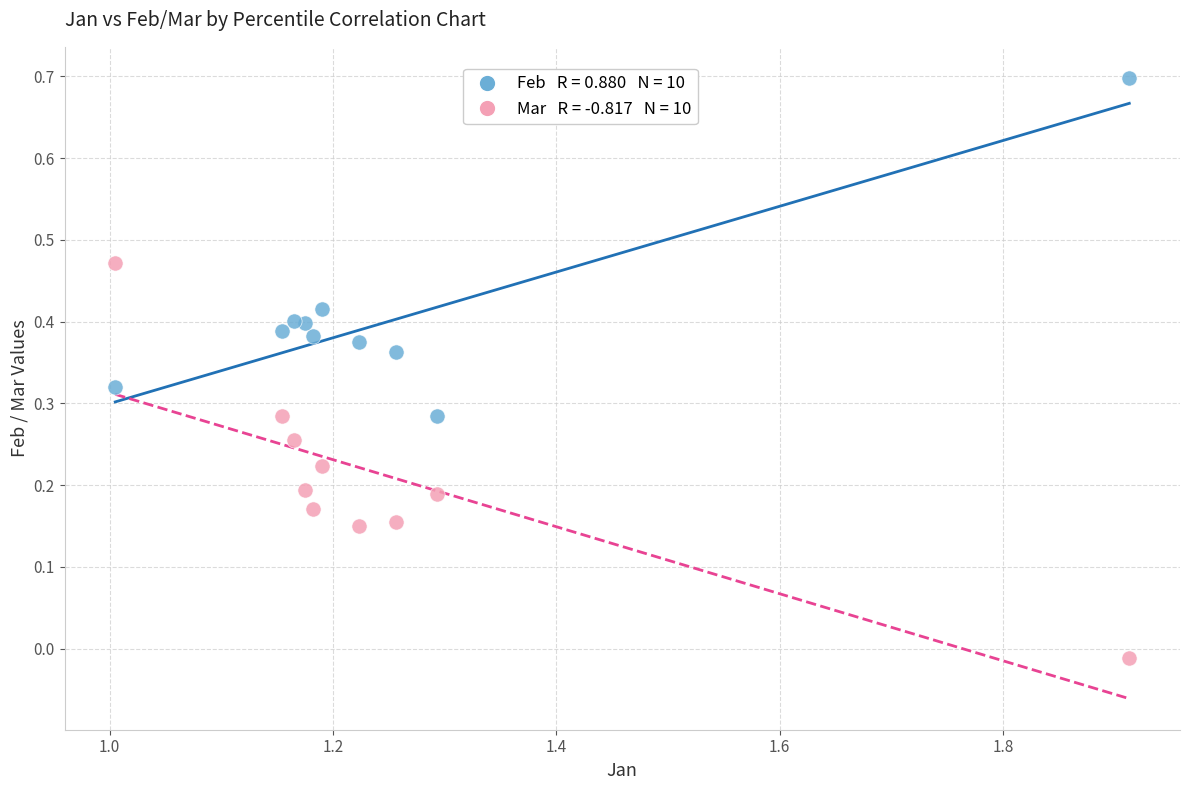

Across all data points, what is the range of X values (max minus min)?

0.9